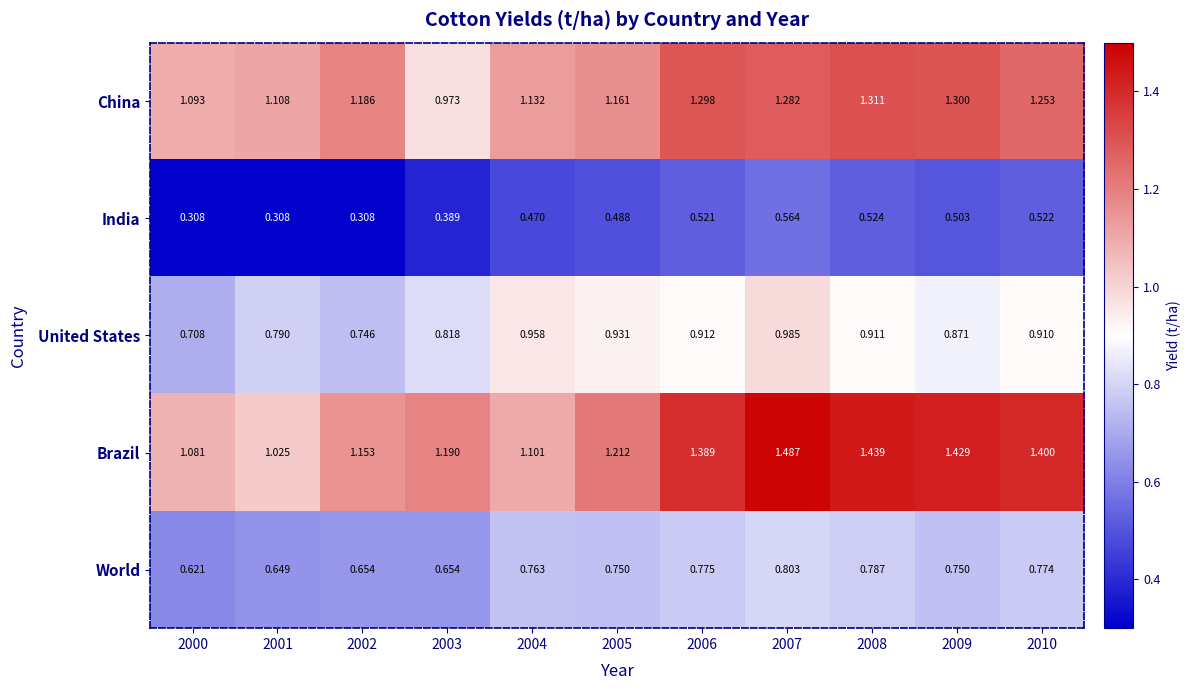

List the series in order of their peak value, highest first.

Brazil, China, United States, World, India